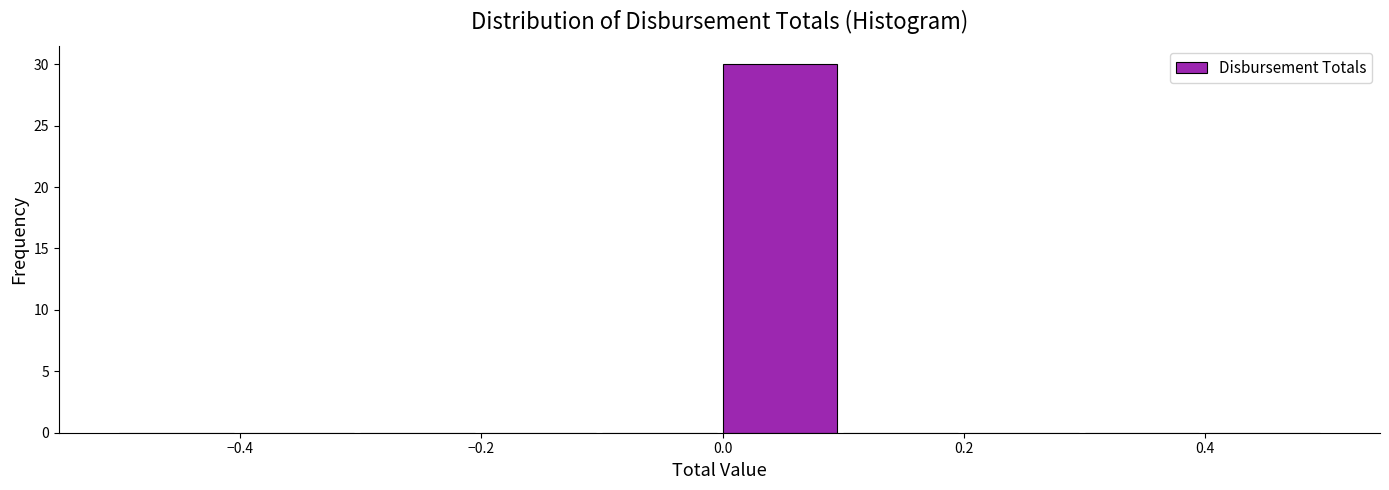

Reading left to right, transcribe this chart: for each bar, give the range it covers on the x-axis and its height. The values are not printed on the chart, so give them approximately, as read against the axis.

-0.5 to -0.4: 0
-0.4 to -0.3: 0
-0.3 to -0.2: 0
-0.2 to -0.1: 0
-0.1 to 0.0: 0
0.0 to 0.1: 30
0.1 to 0.2: 0
0.2 to 0.3: 0
0.3 to 0.4: 0
0.4 to 0.5: 0